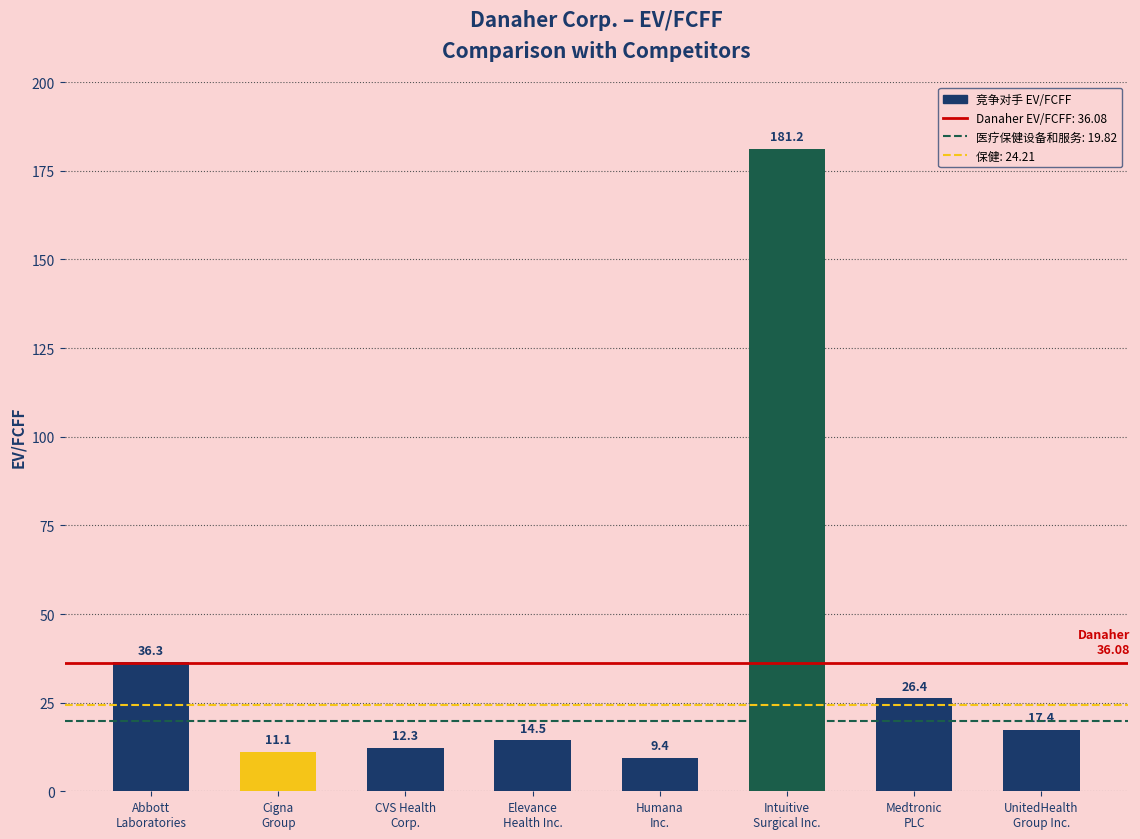

What is the greatest value displayed?

181.2